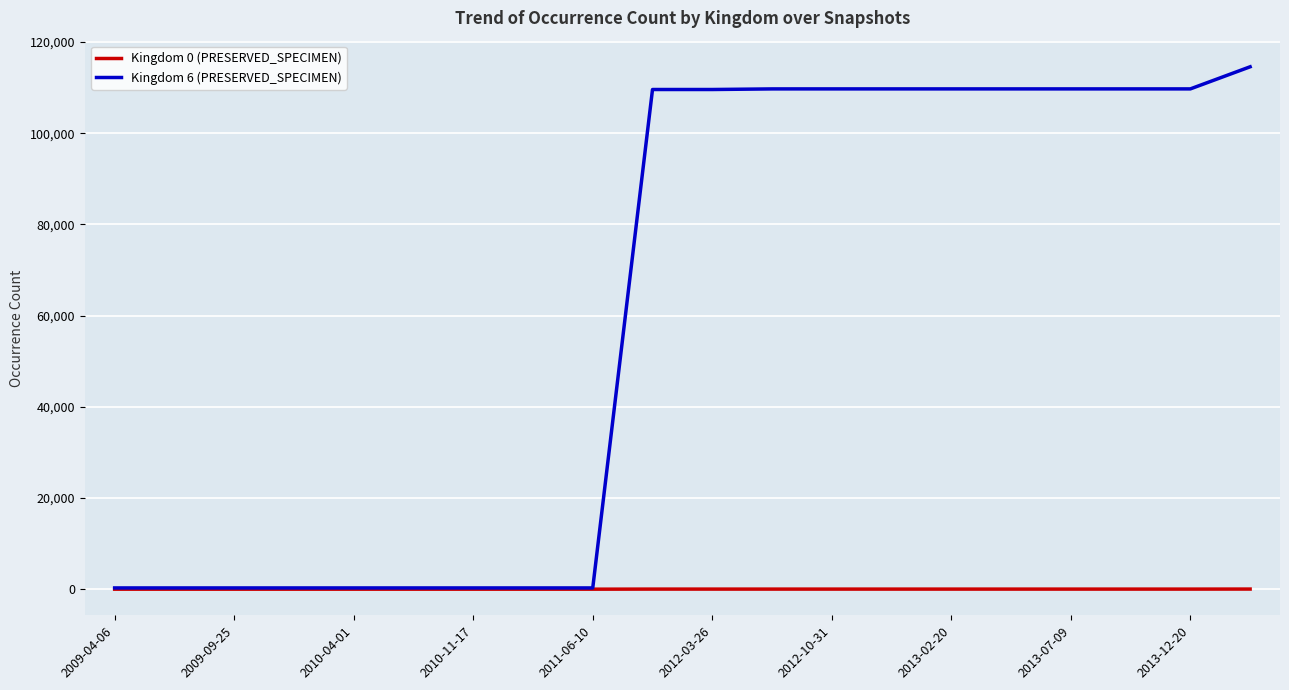

List the series in order of their overall mean, highest first.

Kingdom 6 (PRESERVED_SPECIMEN), Kingdom 0 (PRESERVED_SPECIMEN)